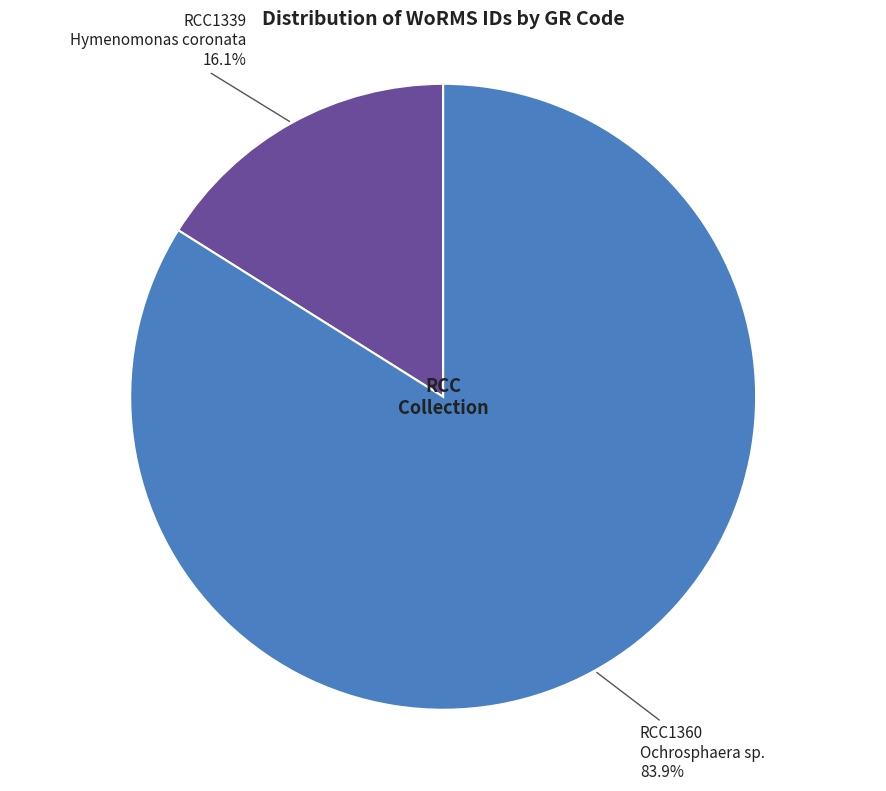

Approximately how many times larger is the value at RCC1360 Ochrosphaera sp. 83.9% compared to RCC1339 Hymenomonas coronata 16.1%?

5.2